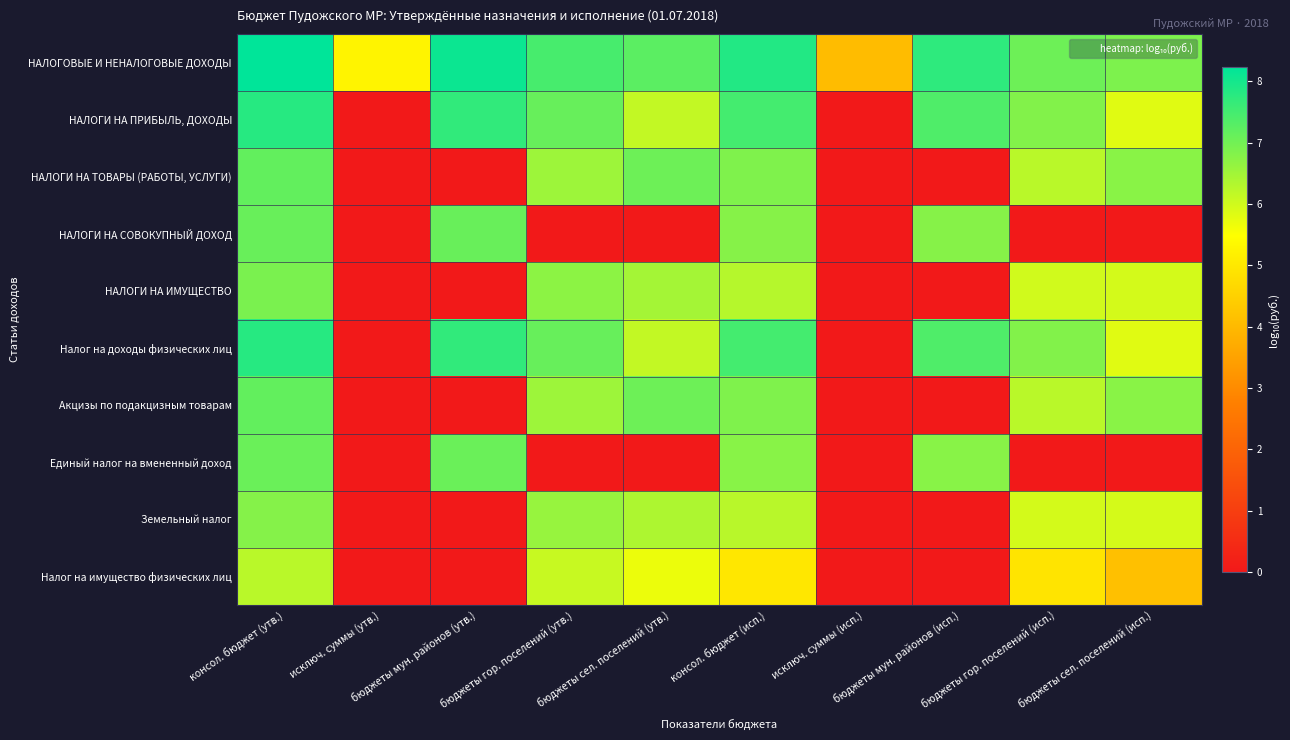

What is the difference between the highest and lowest values at бюджеты гор. поселений (утв.)?

7.5